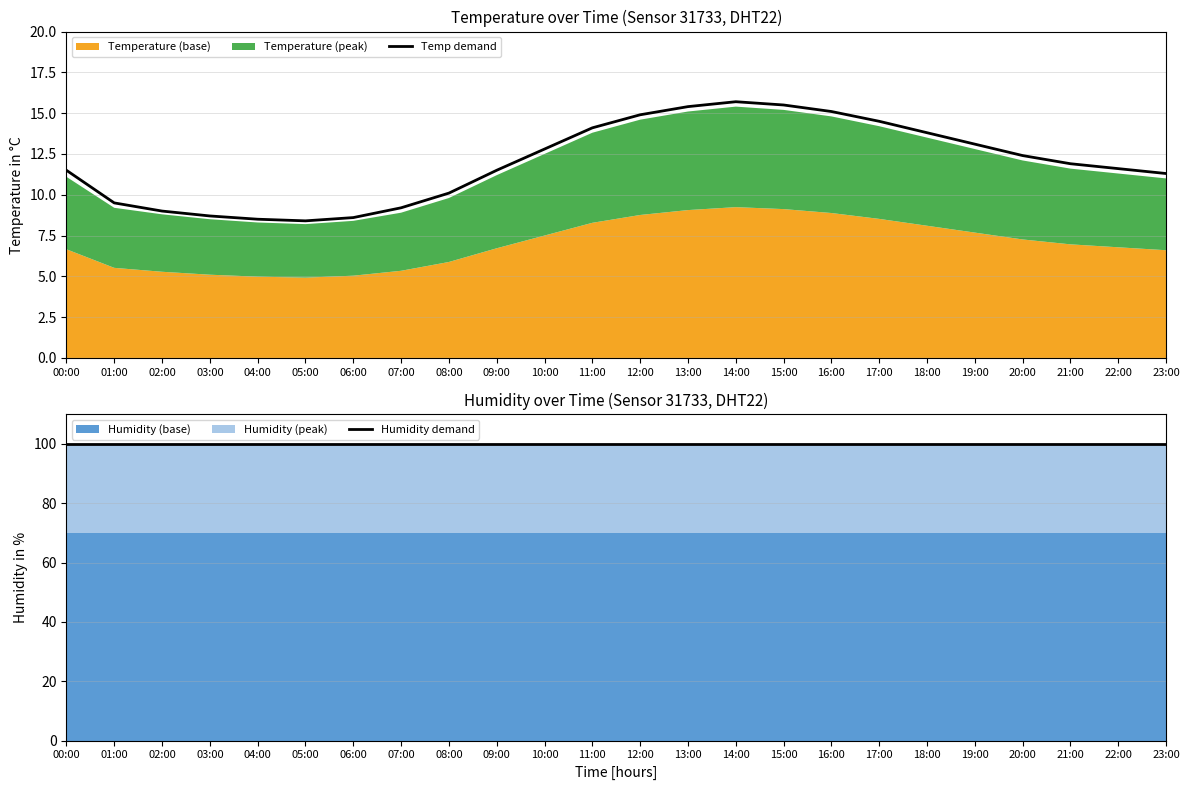

What is the maximum value shown in the chart?

100.0